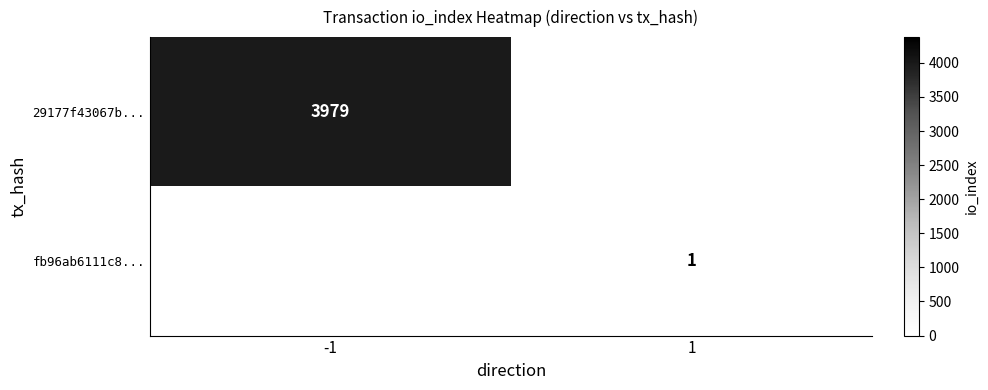

At which category is the sum across all series the highest?

-1